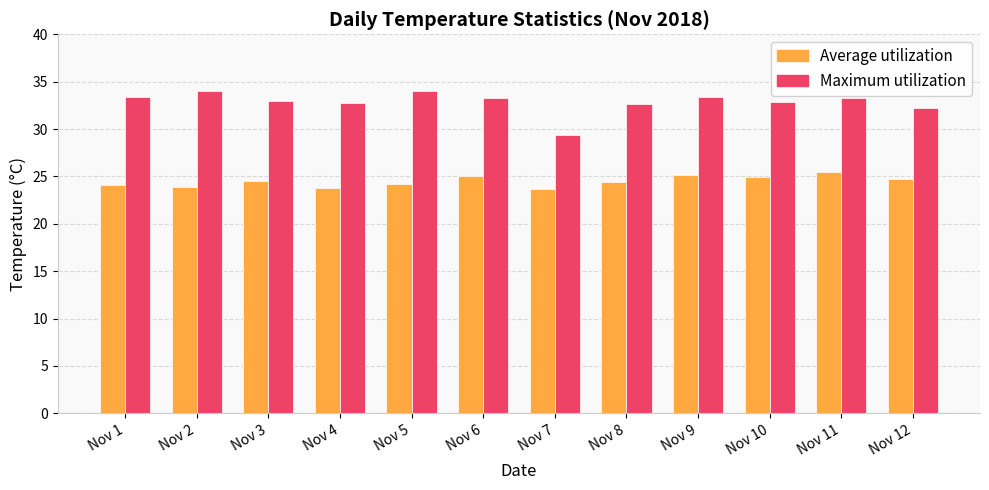

What is the sum of the Maximum utilization values at Nov 8 and Nov 6?

65.9